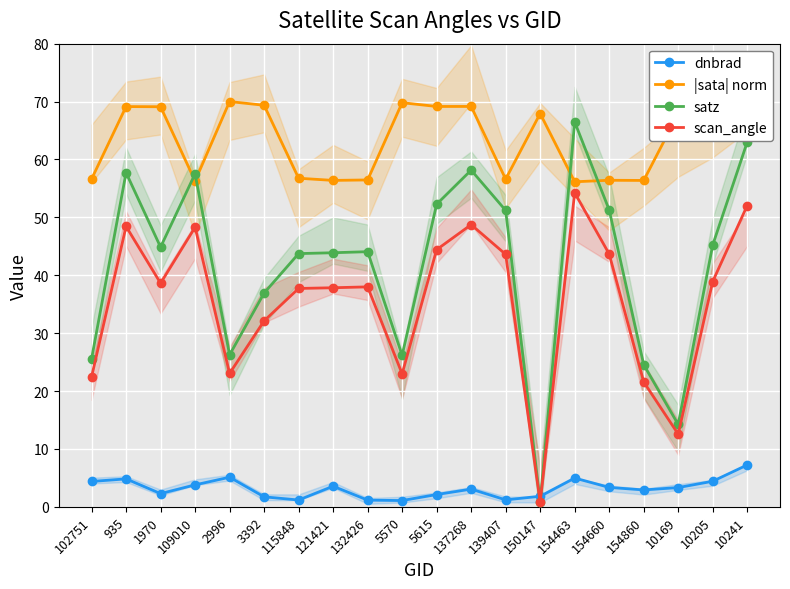

What is the value of the satz point at the 19th from the left?

45.2